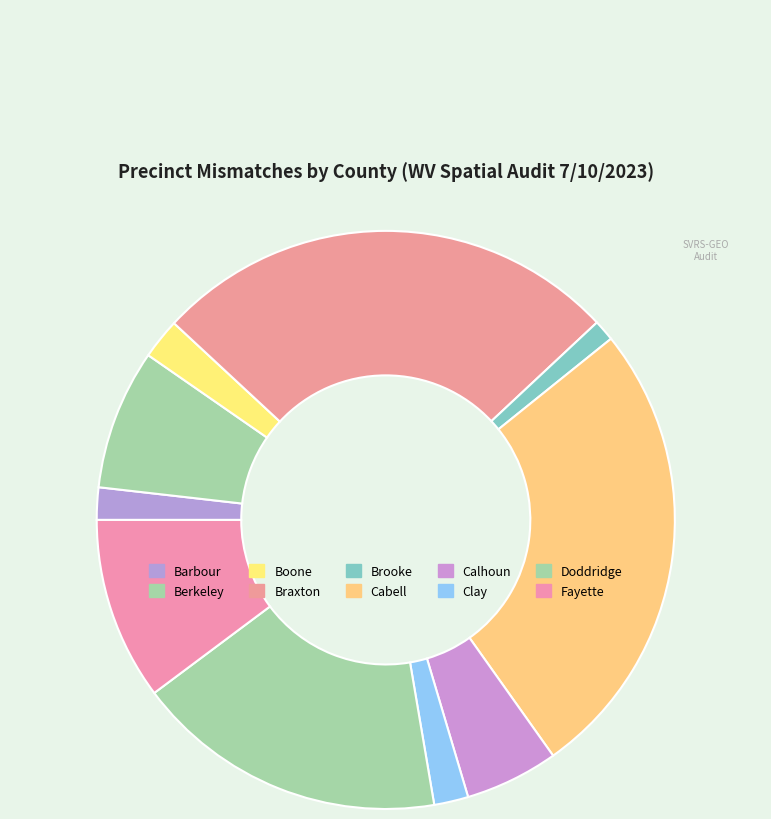

How many segments does this pie chart have?

10